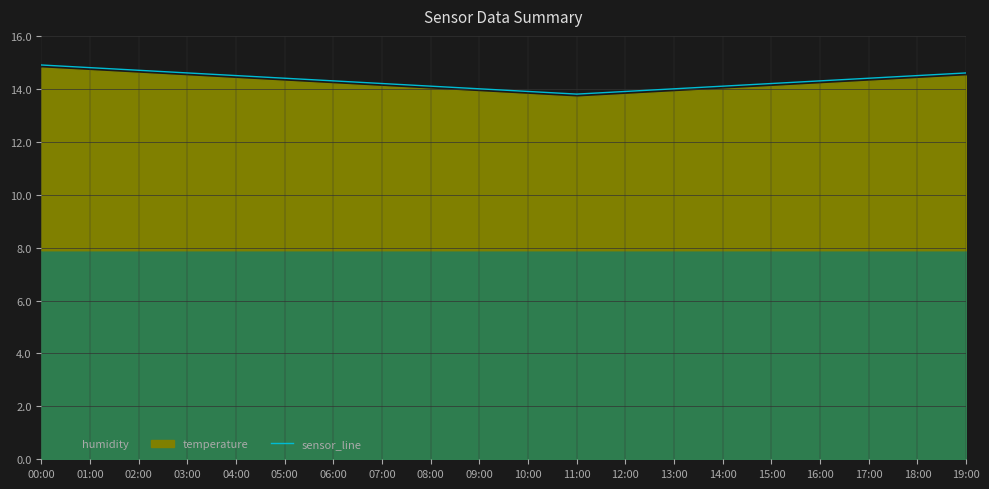

What is the change in value from 08:00 to 11:00?

-0.3